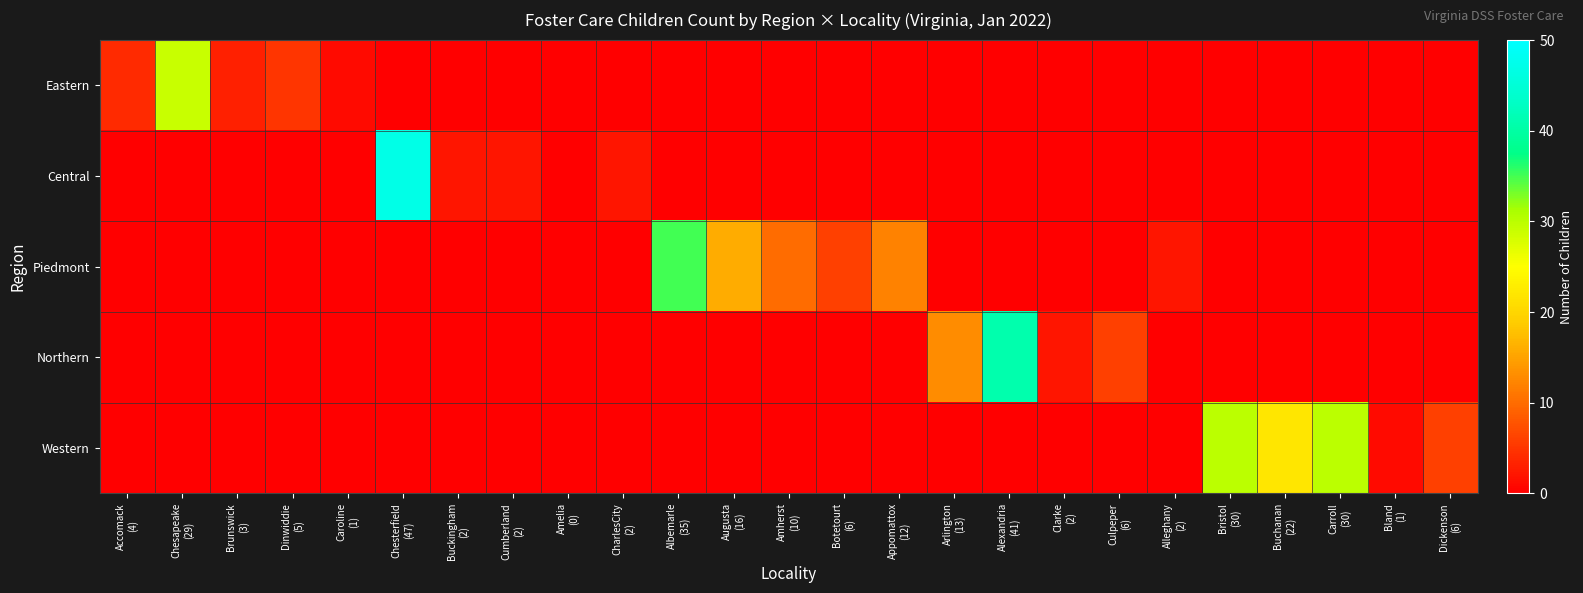

How many series are shown in this chart?

5